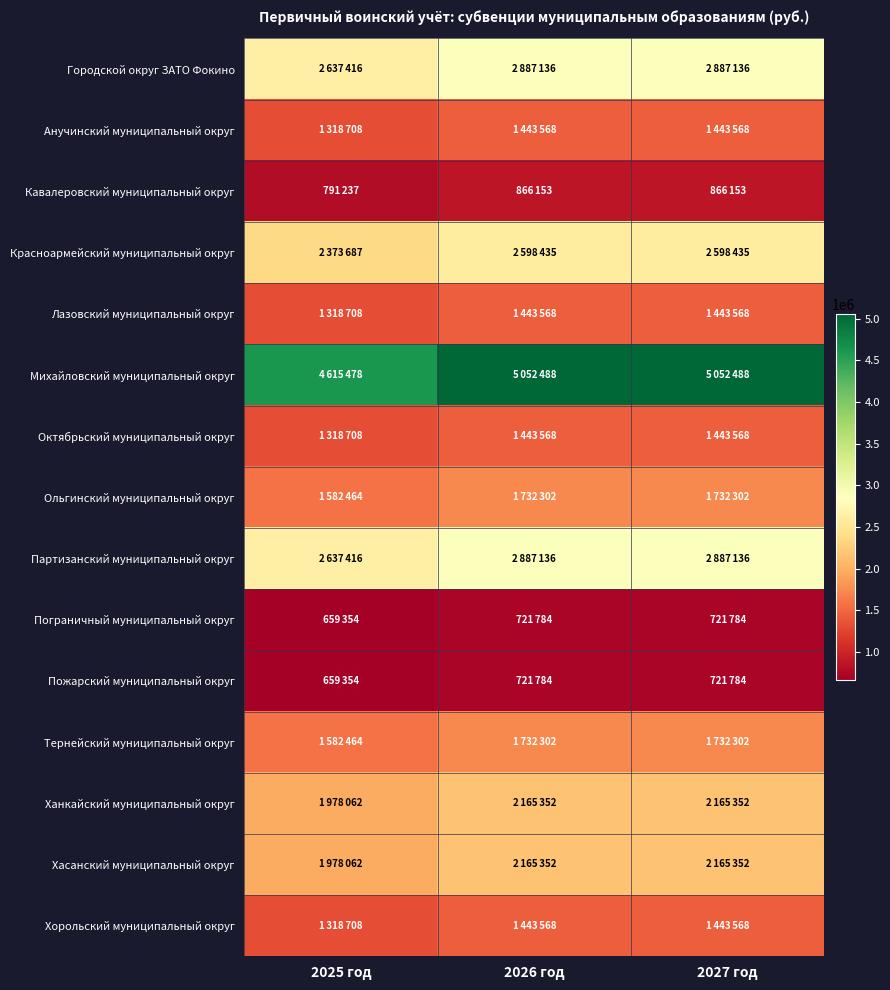

What is the total value across all series at 2027 год?

29304496